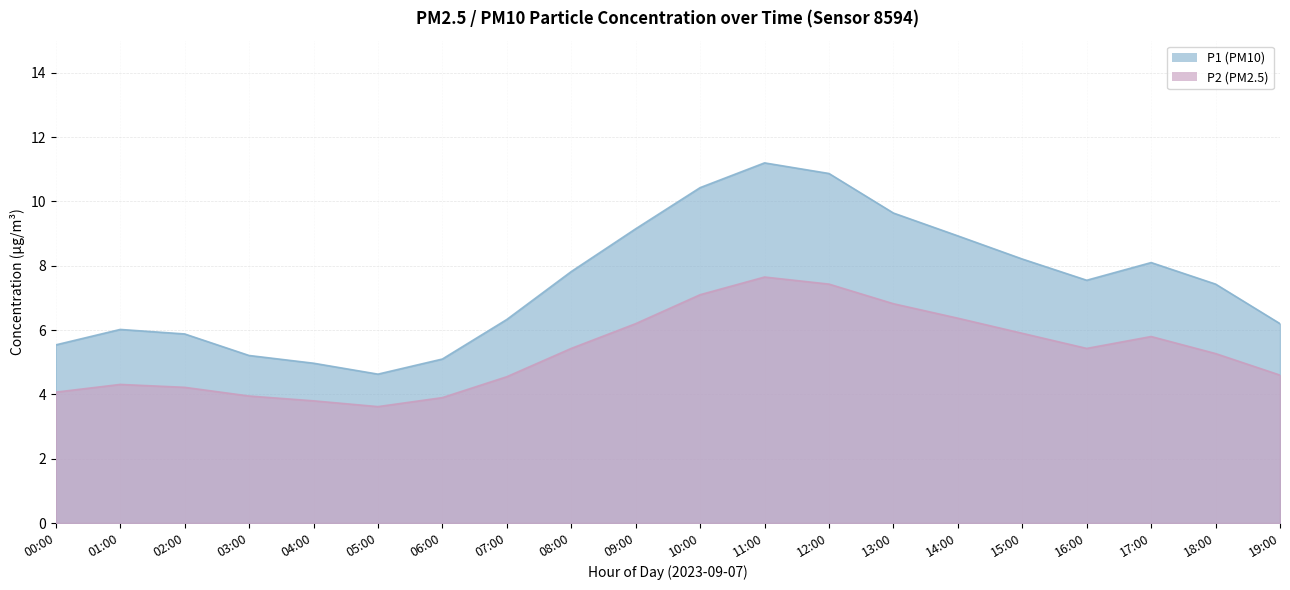

What is the label of the 5th point from the right?

15:00